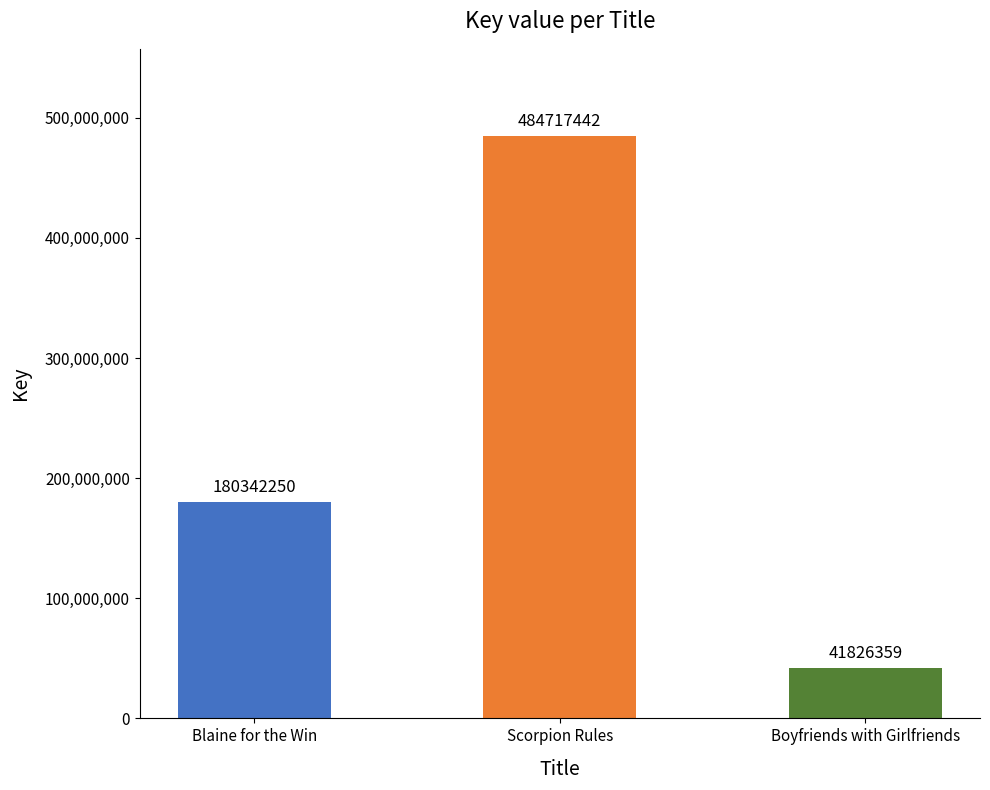

What is the sum of the values at Boyfriends with Girlfriends and Blaine for the Win?

222168609